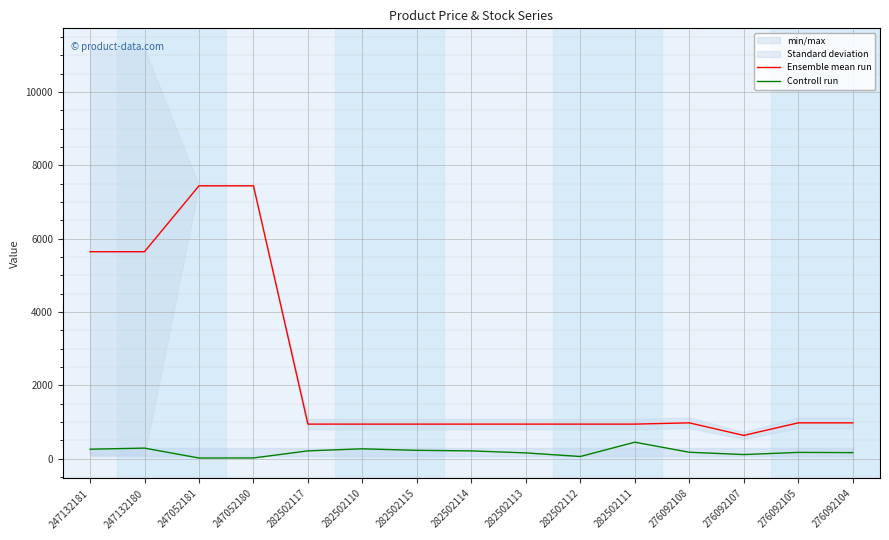

Which series has the largest total across all categories?

Ensemble mean run